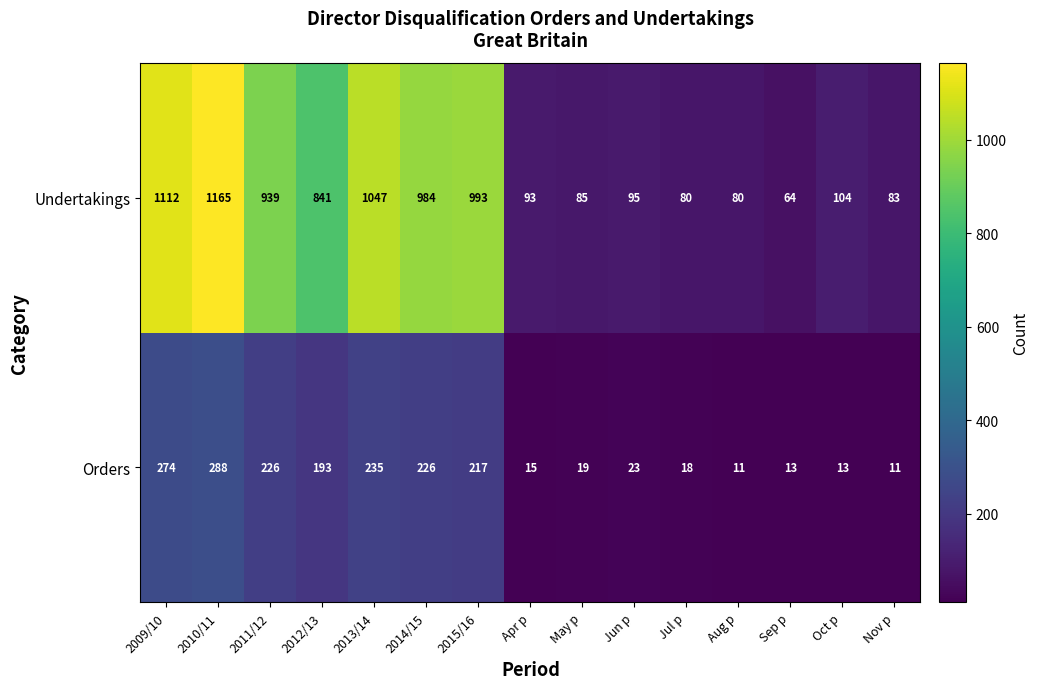

At Jun p, list the series in order from largest to smallest.

Undertakings, Orders